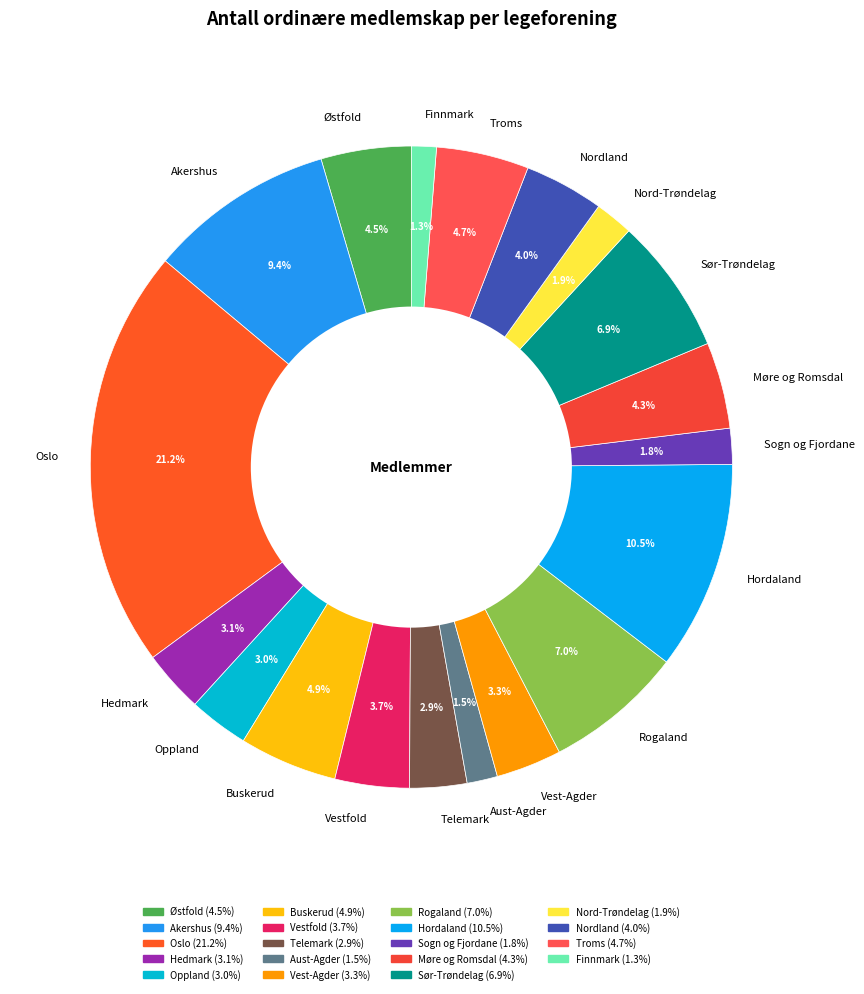

What is the ratio of the value at Nord-Trøndelag to the value at Rogaland?

0.3